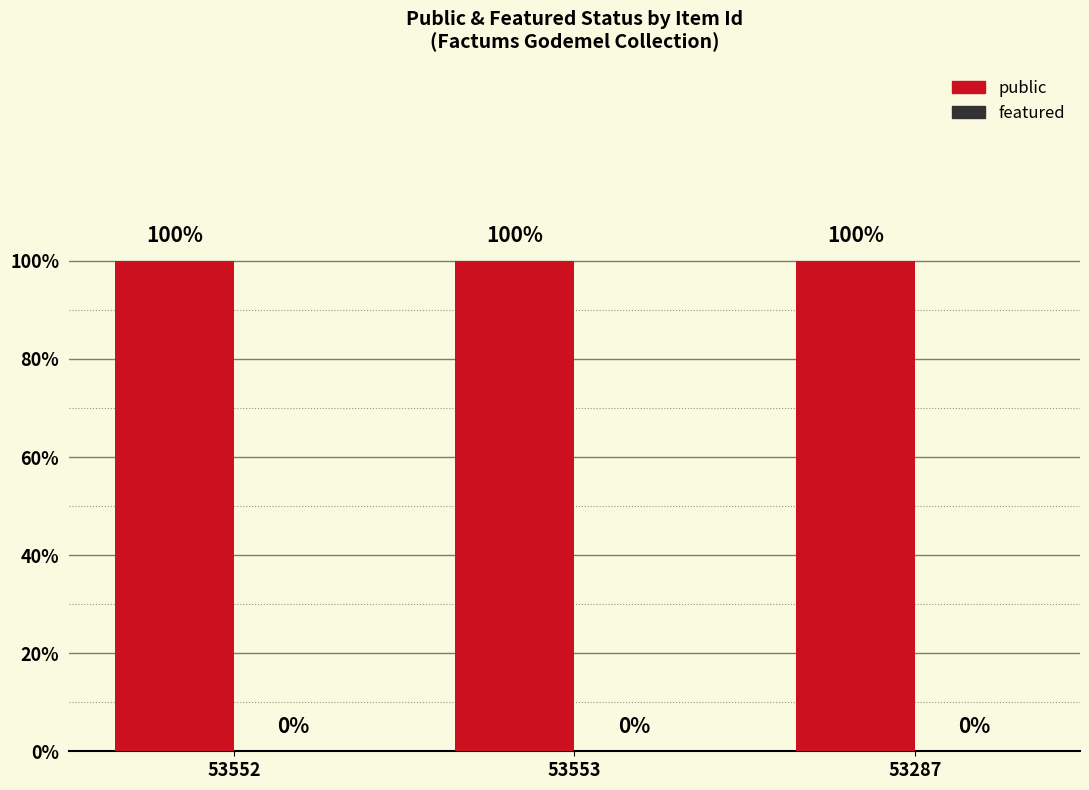

What is the label of the 2nd bar from the right?

53553